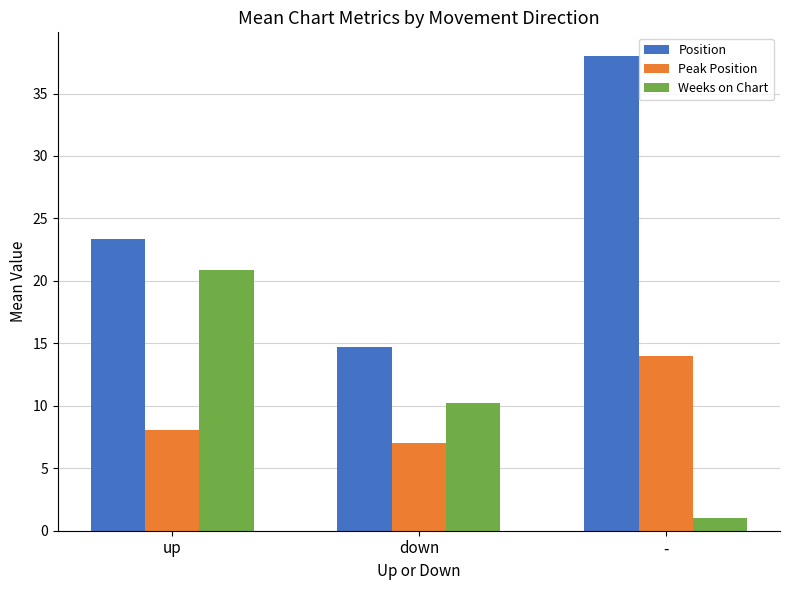

How many groups of bars are there?

3